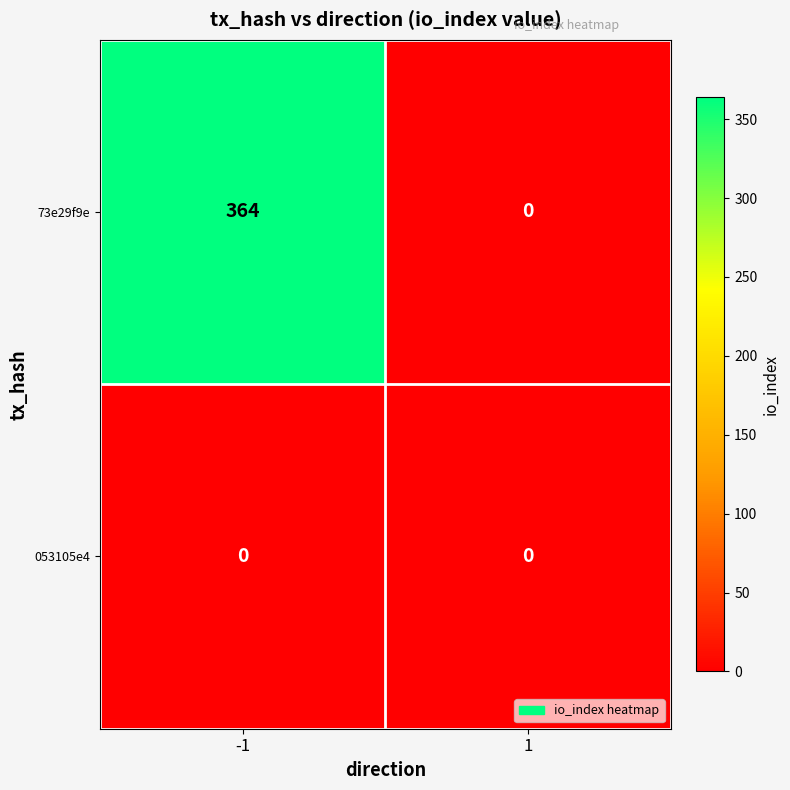

Which series changed the most between -1 and 1?

73e29f9e